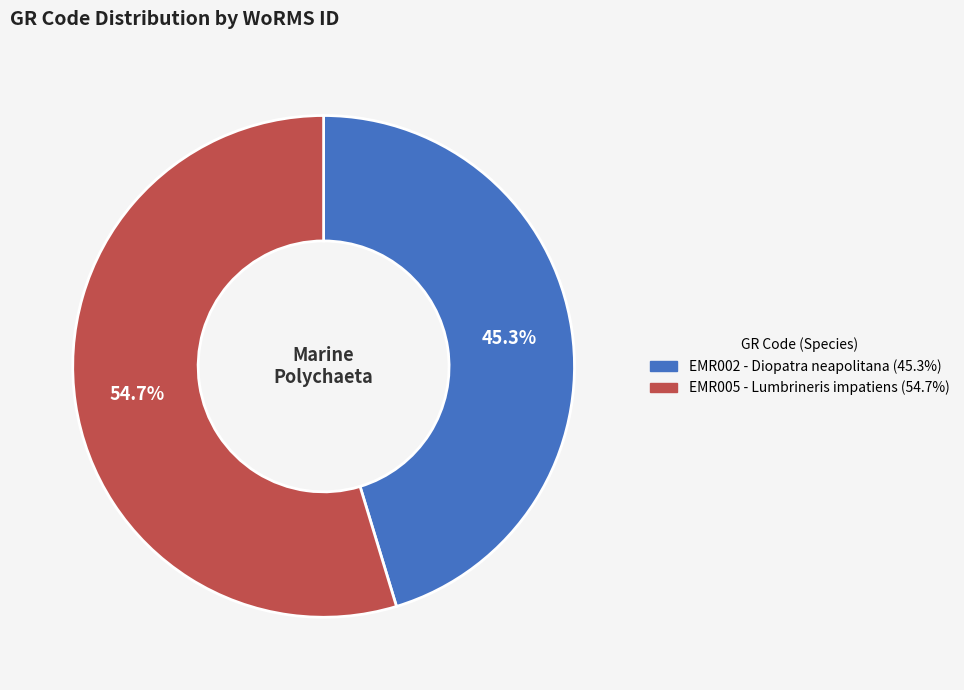

What percentage is NOT represented by EMR005?

45.3%